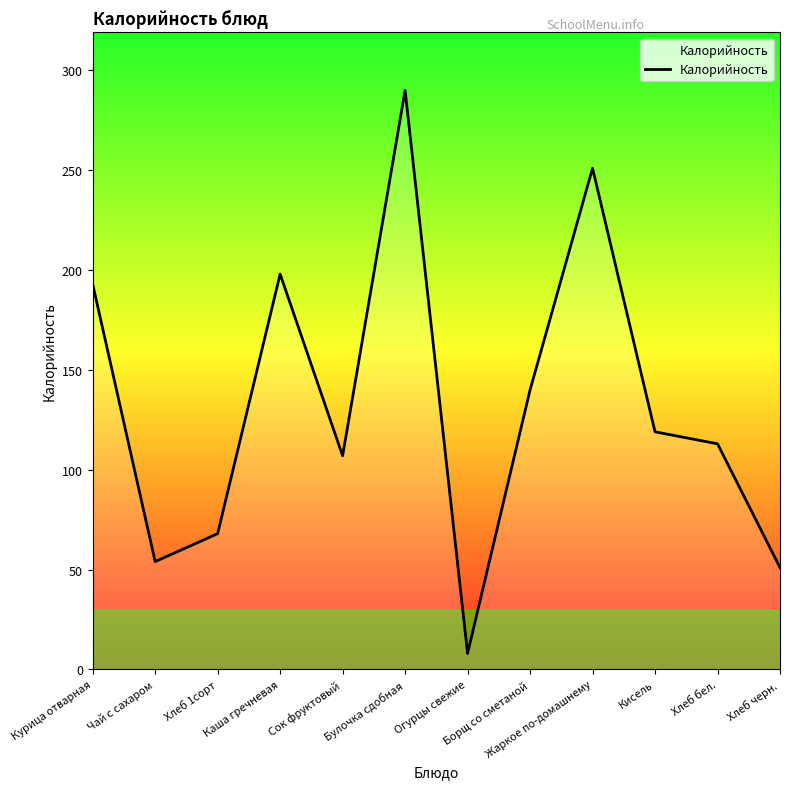

Reading right to left, transcribe all the data shown in this chart.

51	113	119	251	140	8	290	107	198	68	54	193